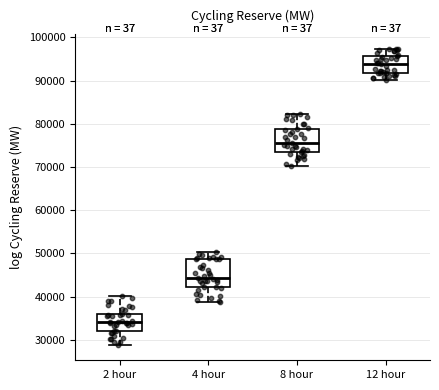

Where does the lower whisker of the box for 12 hour end on the y-axis? The values are not printed on the chart, so give them approximately, as read against the axis.

90000